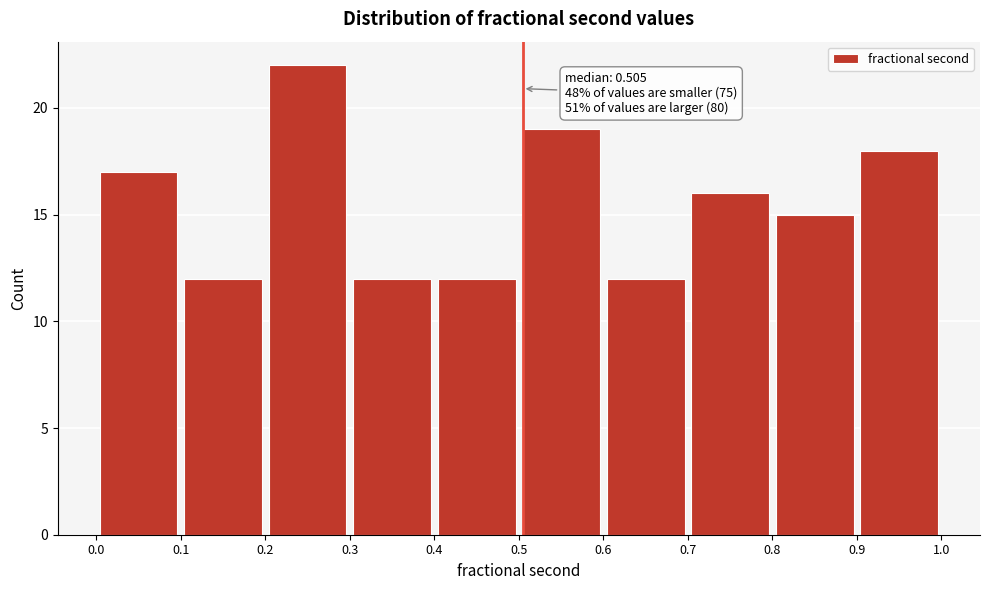

Which range on the x-axis has the tallest bar?

0.2 to 0.3